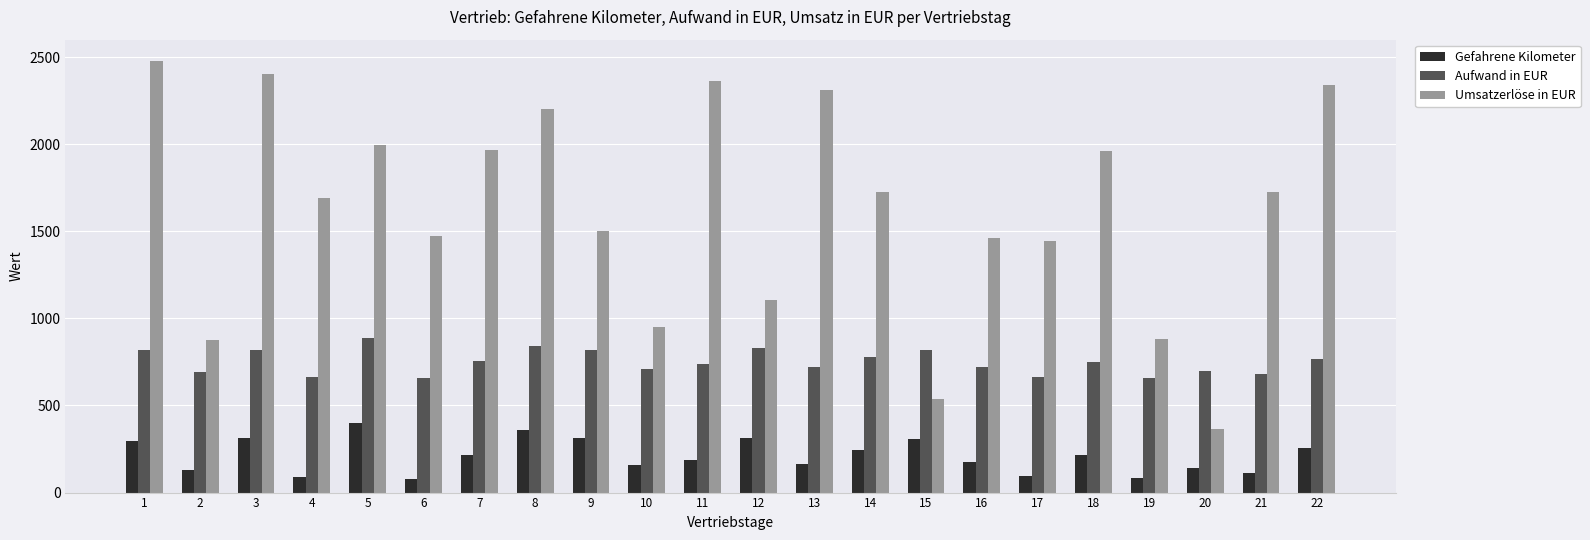

Which category has the highest value across all series?

1